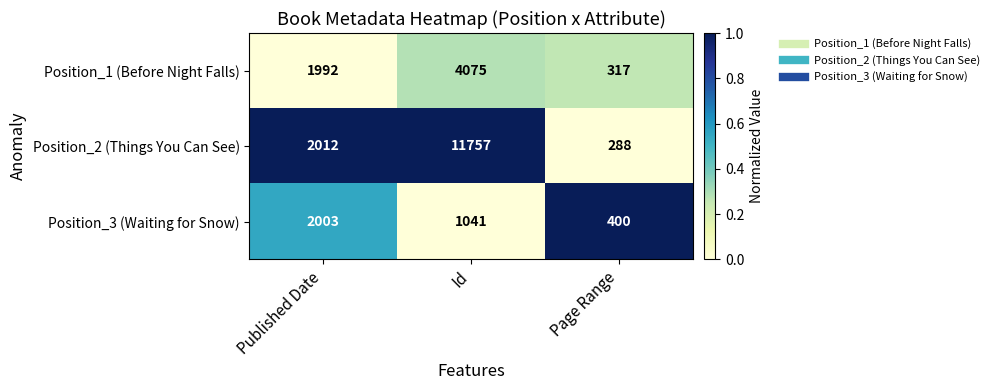

Which series has the largest range (max minus min)?

Position_2 (Things You Can See)